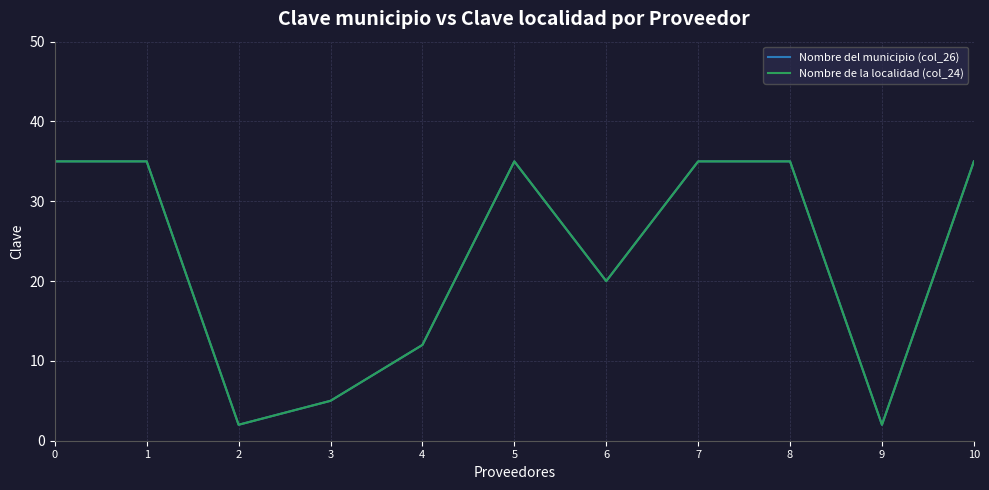

Does the chart have visible grid lines?

Yes